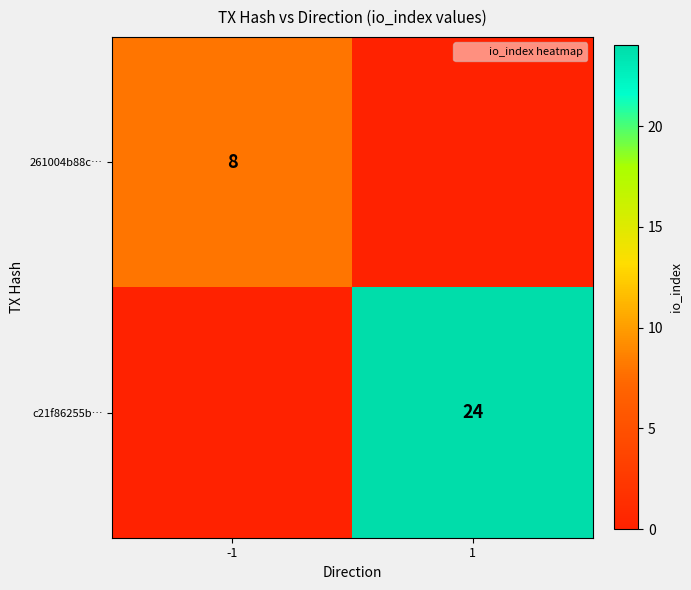

At which category is the sum across all series the highest?

1